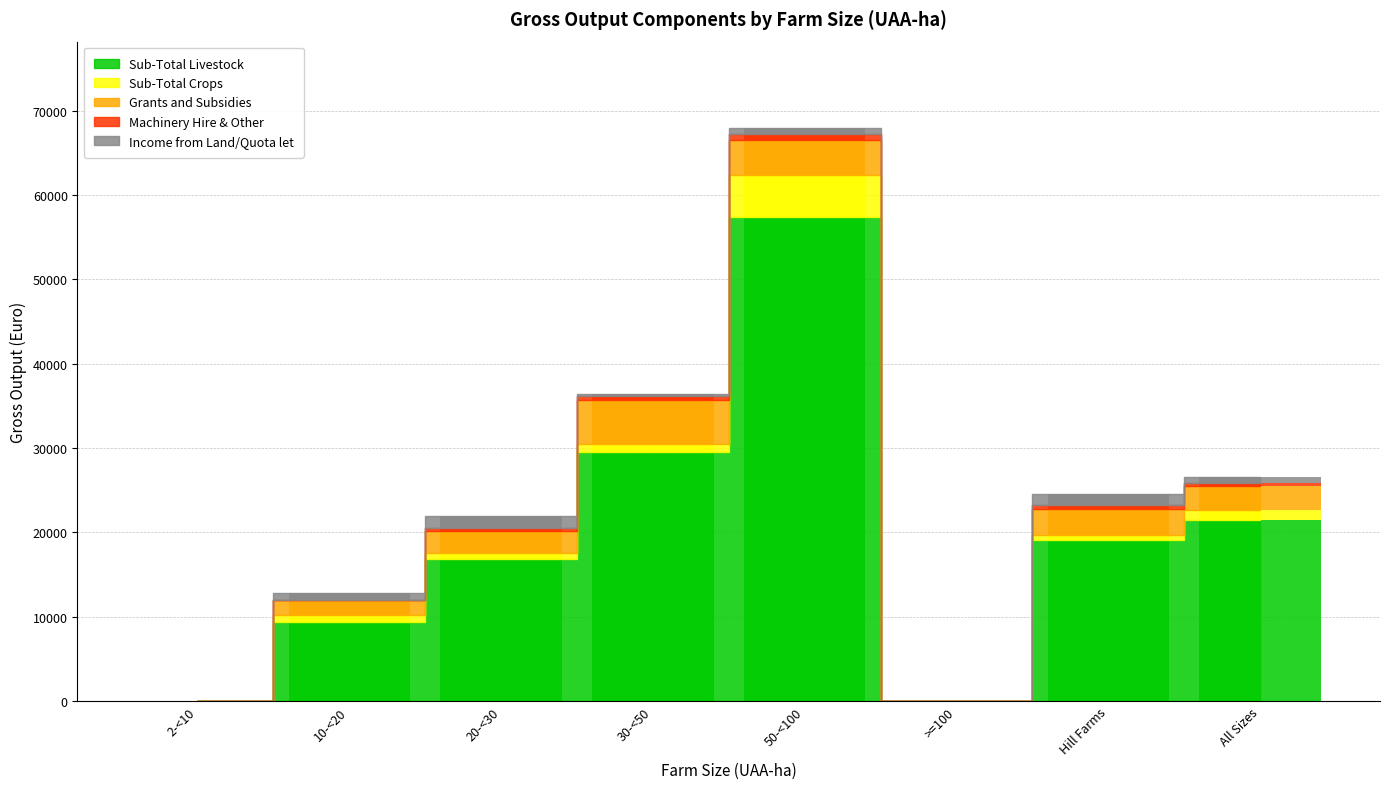

How many groups of bars are there?

8